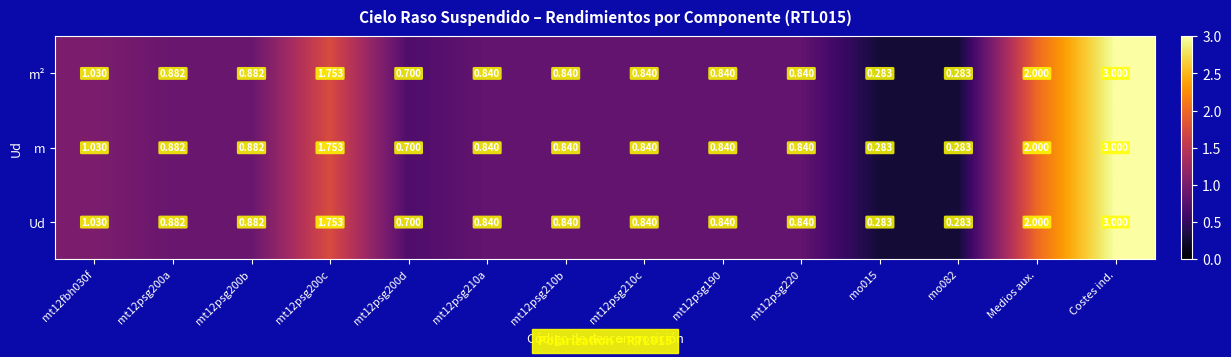

At which category is the sum across all series the highest?

Costes ind.